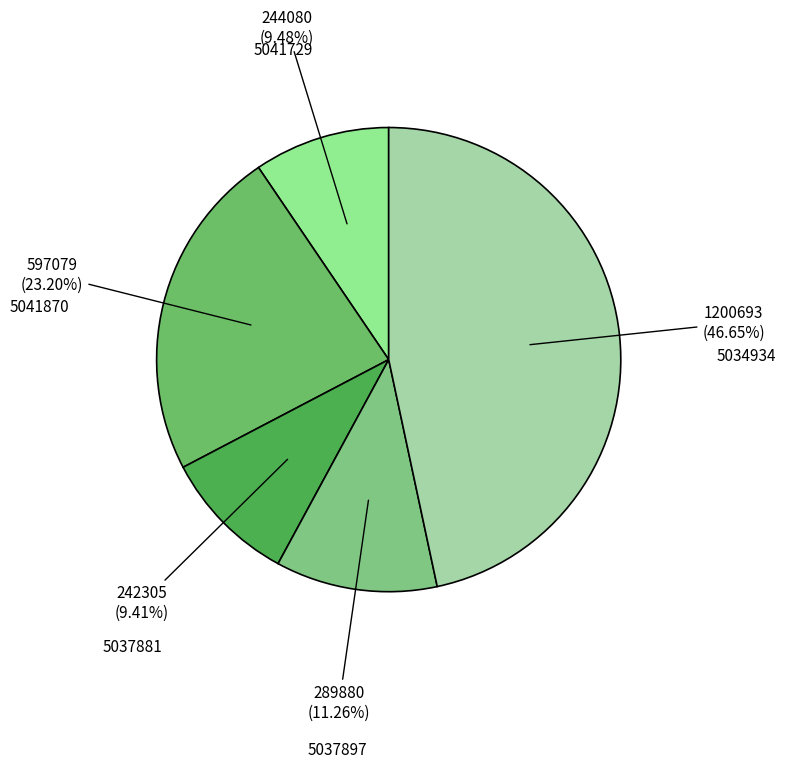

Is there any slice that represents more than half of the pie?

No